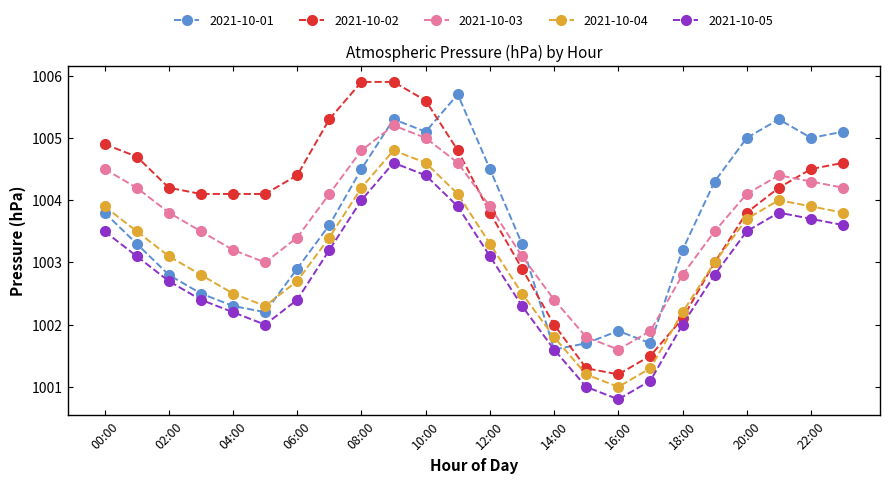

What are all the series names shown in the legend?

2021-10-01, 2021-10-02, 2021-10-03, 2021-10-04, 2021-10-05